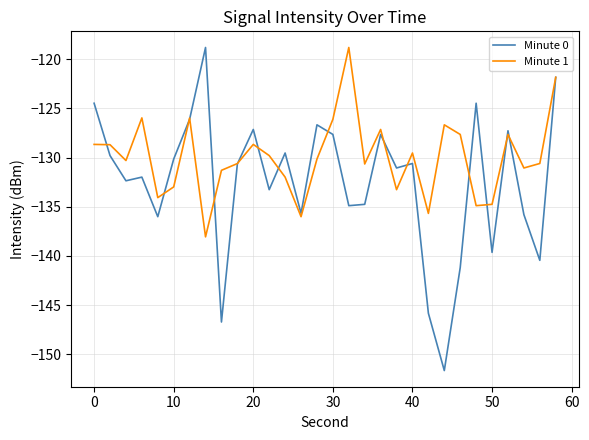

What is the minimum value shown in the chart?

-151.7